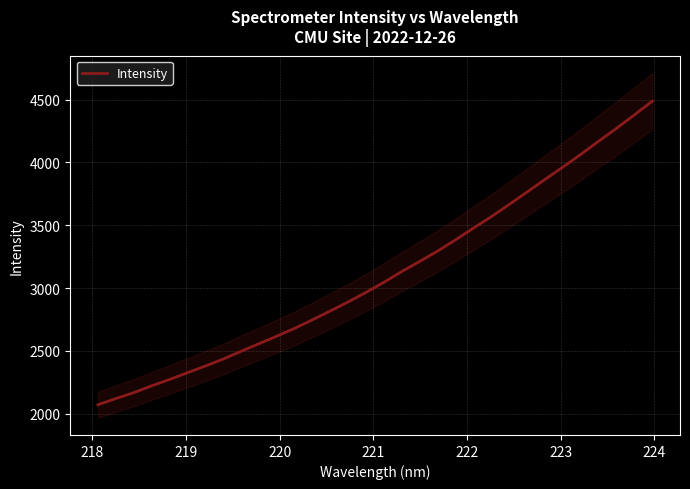

How many categories are shown in the chart?

32